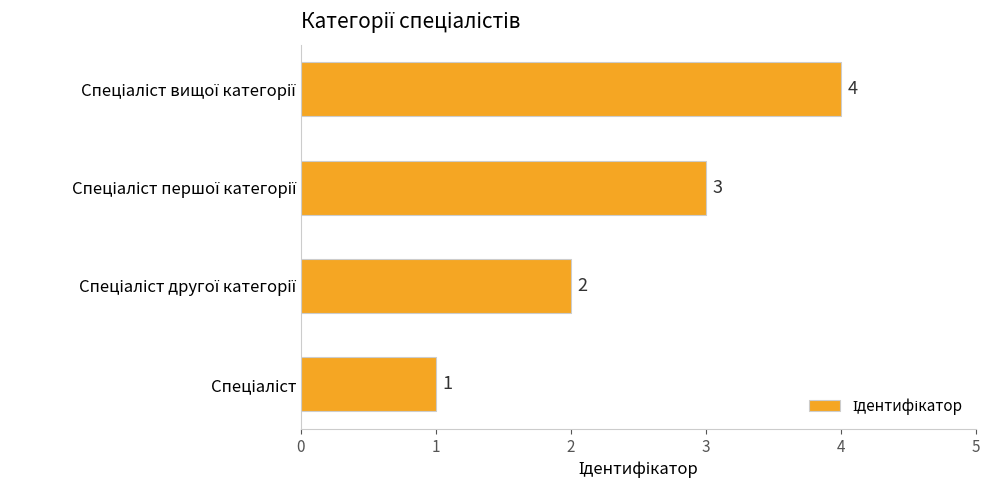

What is the difference between the maximum and minimum values?

3